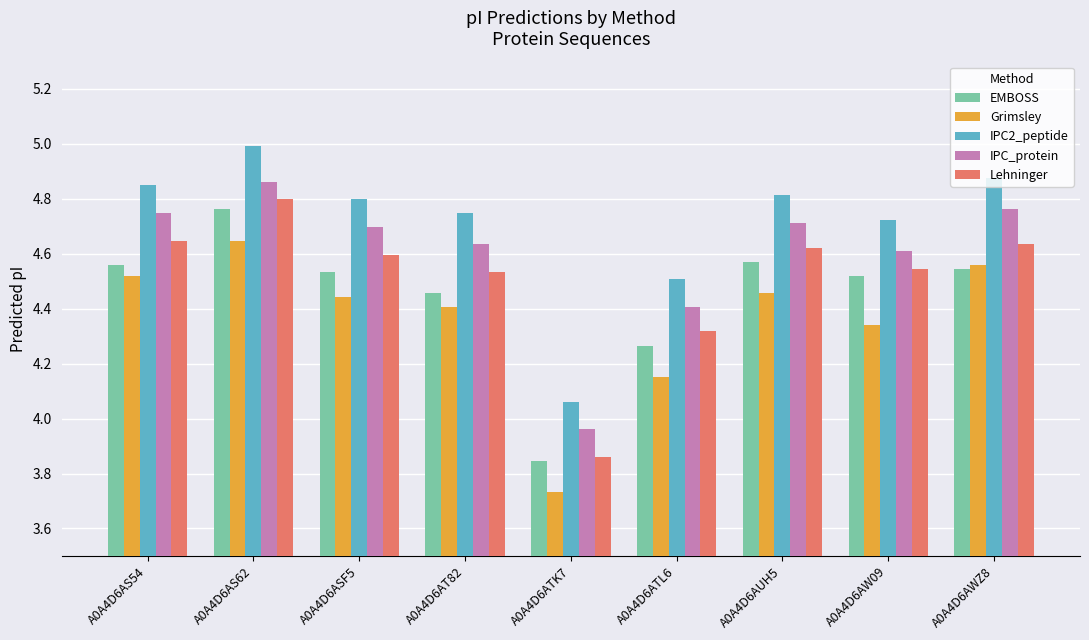

Rank the series by their average value, from lowest to highest.

Grimsley, EMBOSS, Lehninger, IPC_protein, IPC2_peptide